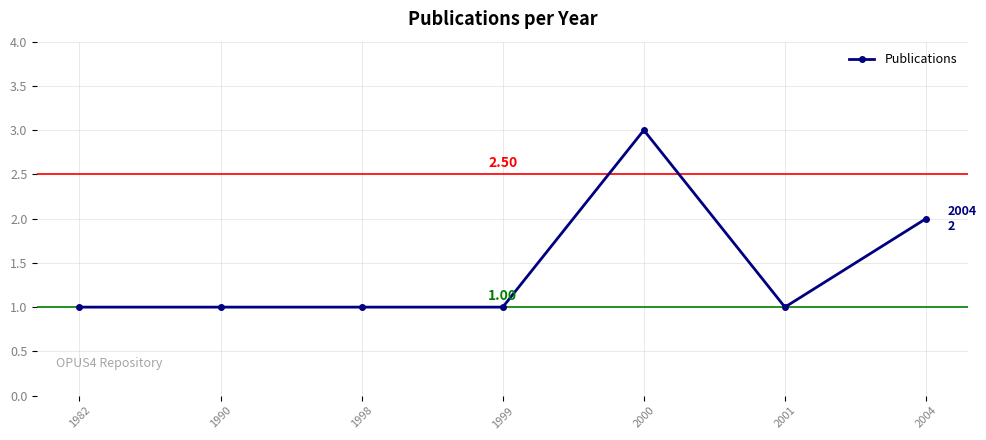

True or false: there are more than 2 points higher than both neighbors.

False